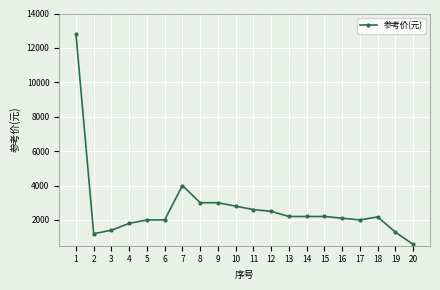

At which category does the chart reach its peak across all series?

1